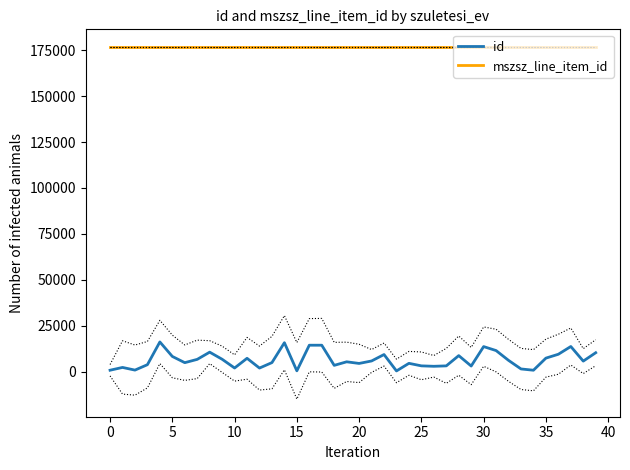

True or false: mszsz_line_item_id and id intersect in this chart.

False